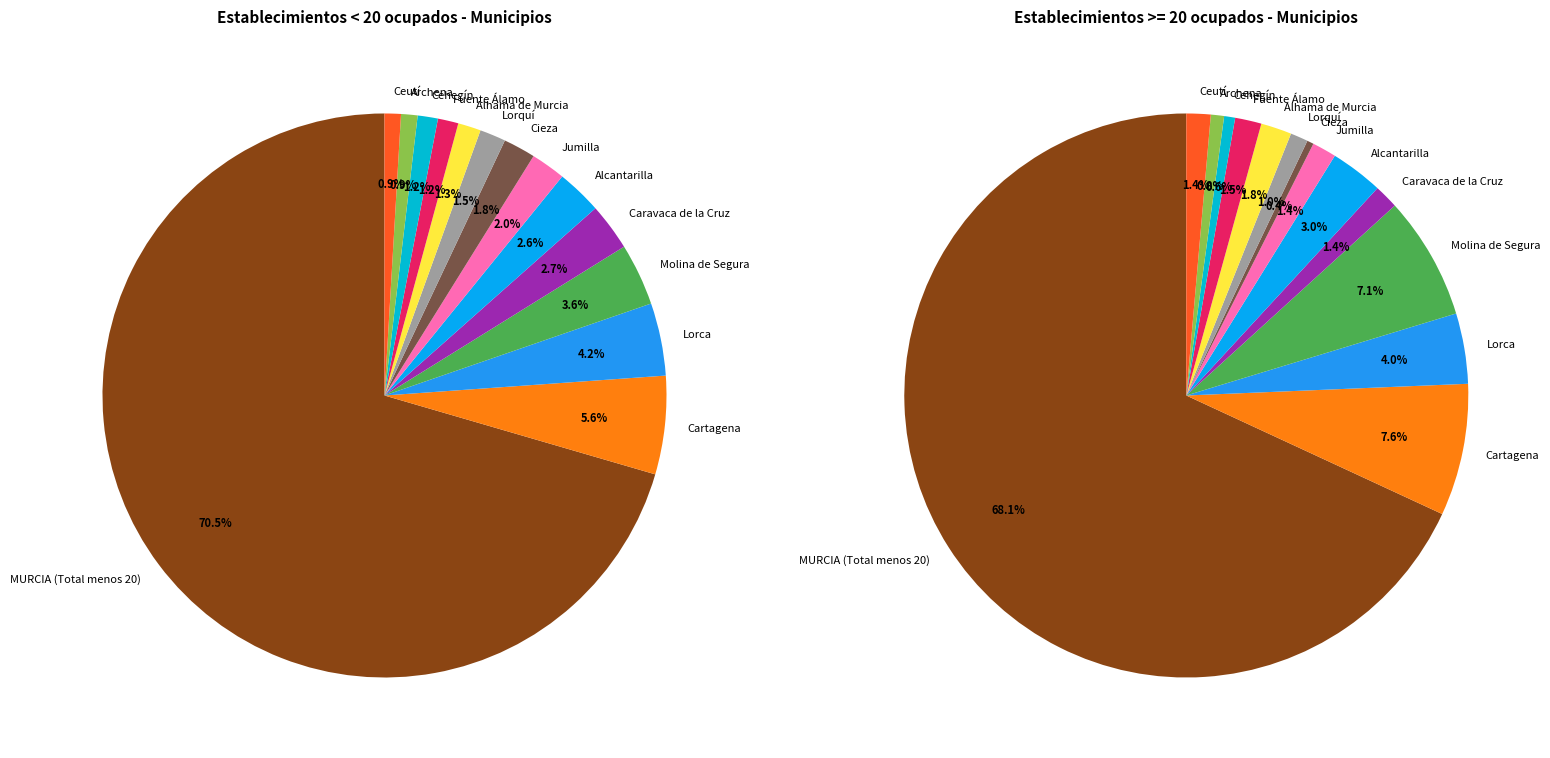

Which has a higher value, Jumilla or Cartagena?

Cartagena